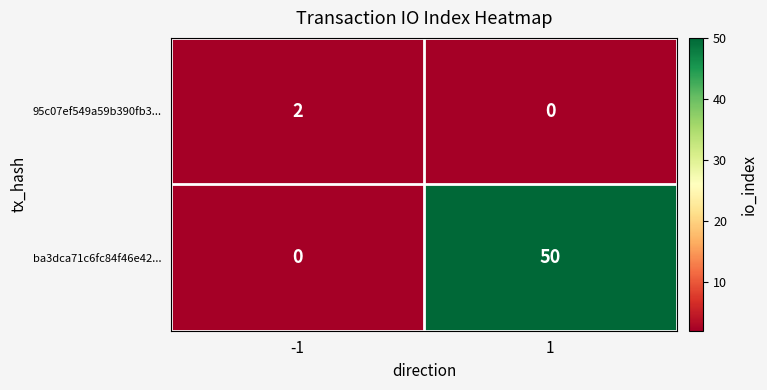

What is the difference between the highest and lowest values at -1?

2